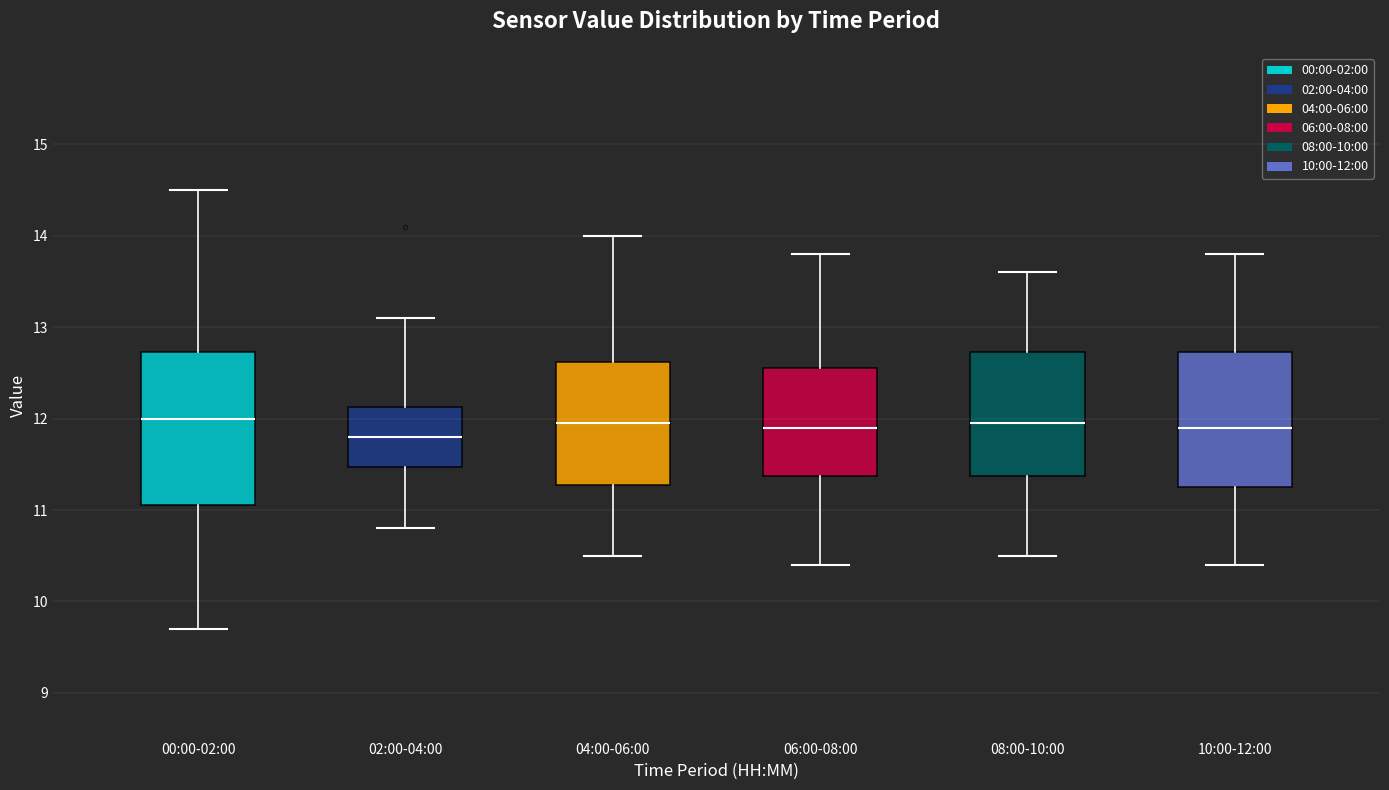

Where is the upper edge of the box for 06:00-08:00 on the y-axis? The values are not printed on the chart, so give them approximately, as read against the axis.

12.6